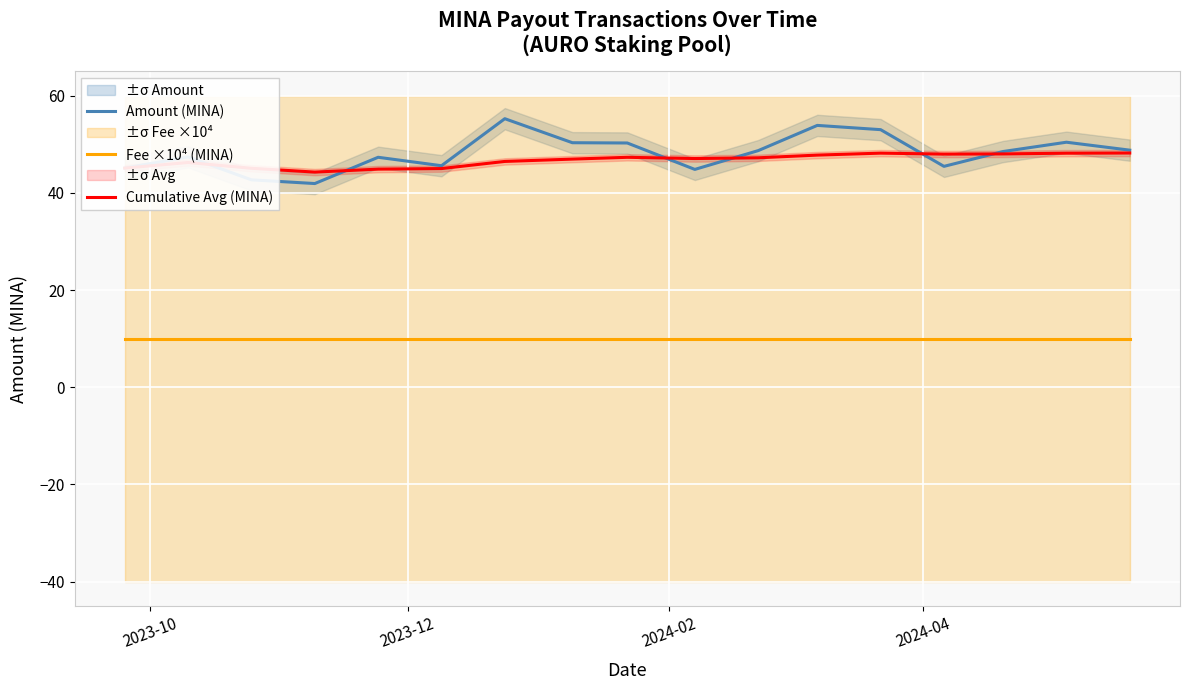

What is the value of the Cumulative Avg (MINA) point at the 2nd from the left?

46.2